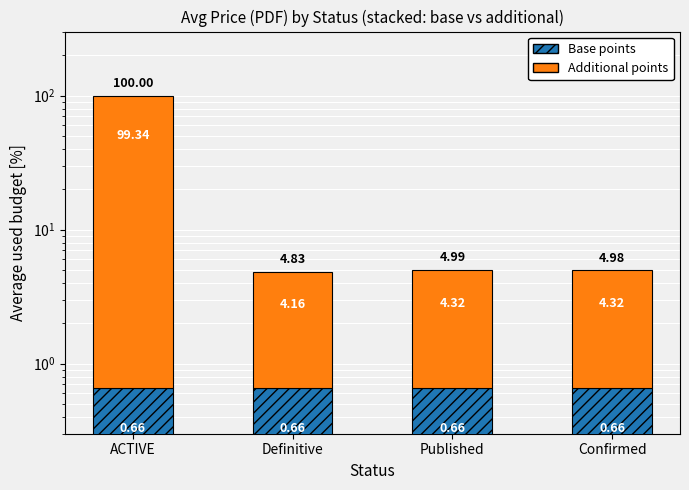

Reading right to left, what are all the values shown in this chart?

Base points: Confirmed=0.7	Published=0.7	Definitive=0.7	ACTIVE=0.7
Additional points: Confirmed=4.3	Published=4.3	Definitive=4.2	ACTIVE=99.3